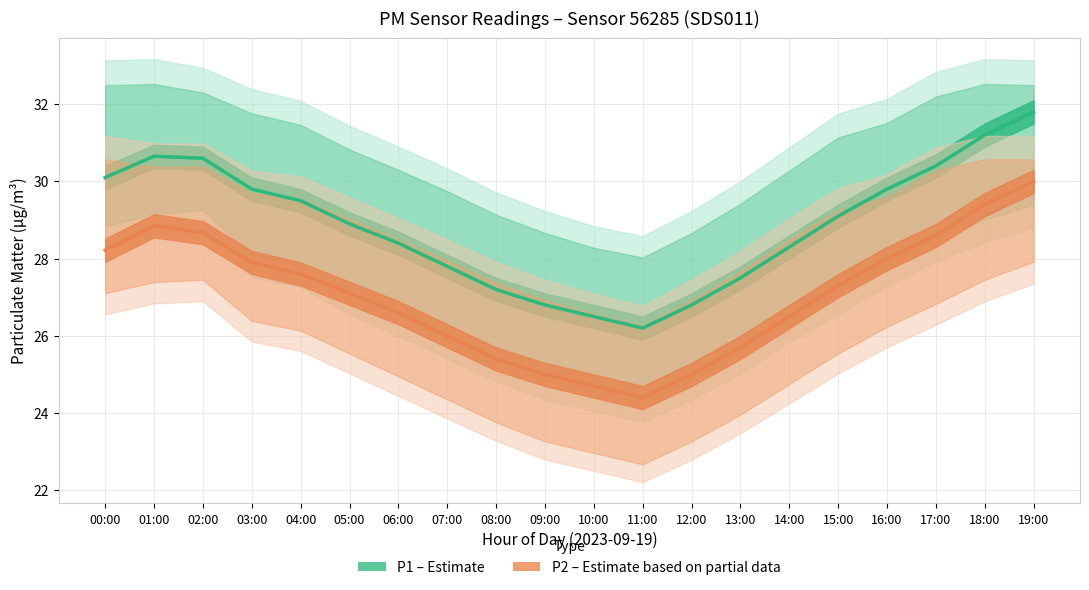

Read the P1 (Estimate) value at 16:00.

29.8